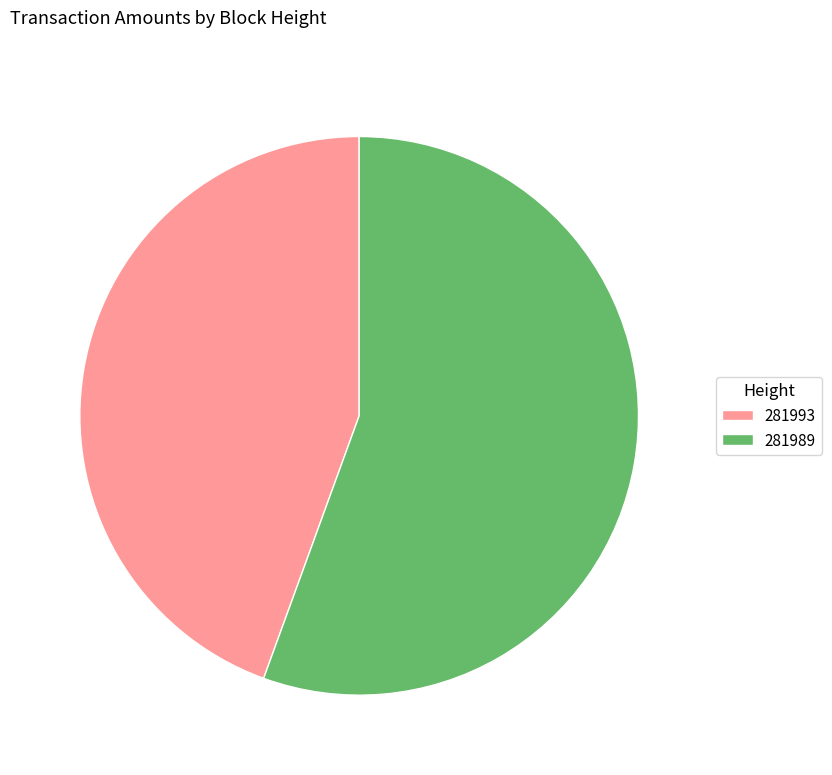

True or false: 281989 accounts for 47% of the total.

False